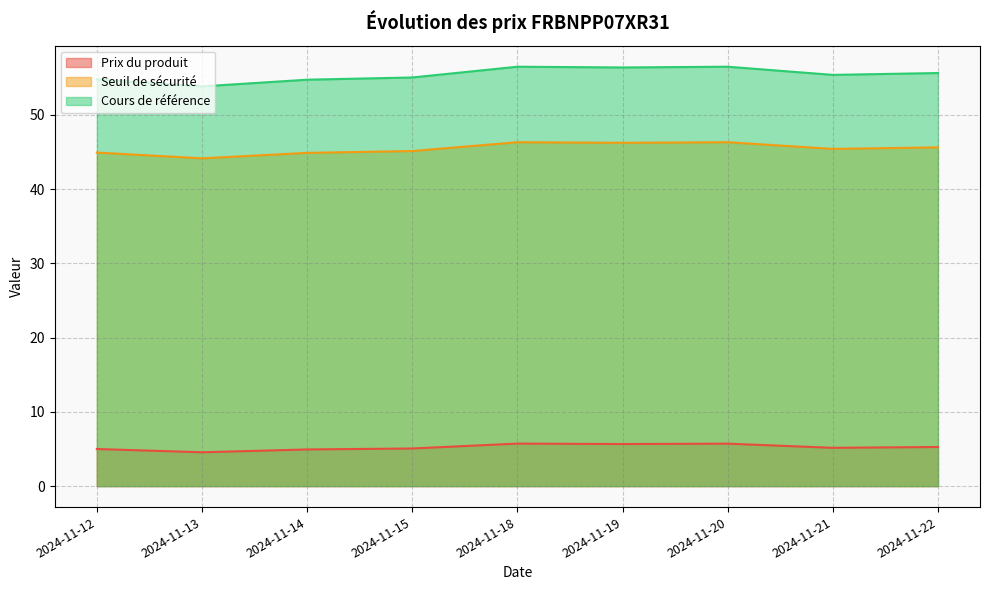

What is the difference between the Cours de référence values at 2024-11-22 and 2024-11-21?

0.2